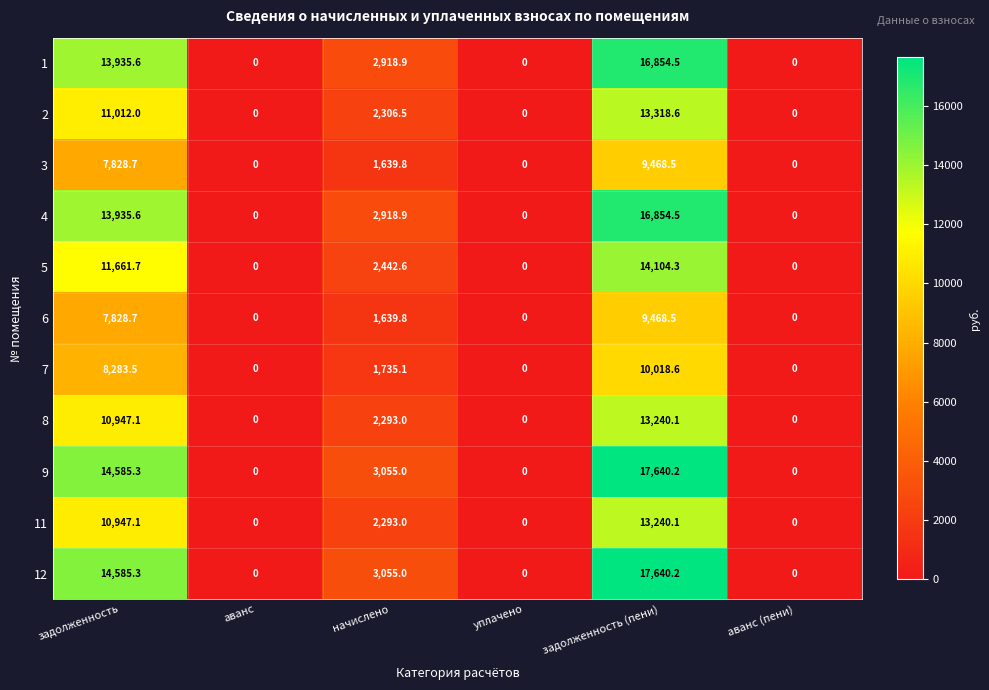

What is the difference between the second highest and second lowest values in the 11 series?

10947.1